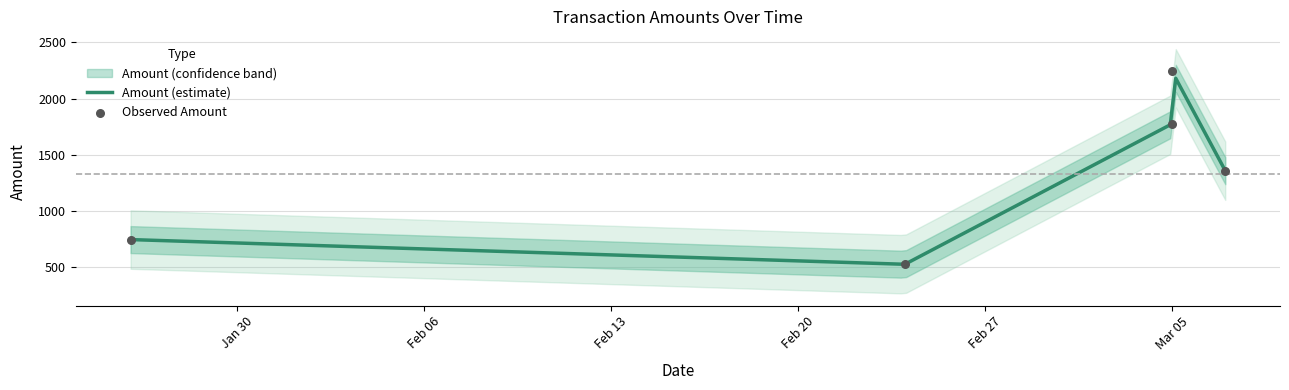

What is the change in value from 2012-02-24 to 2012-03-07?

+833.0